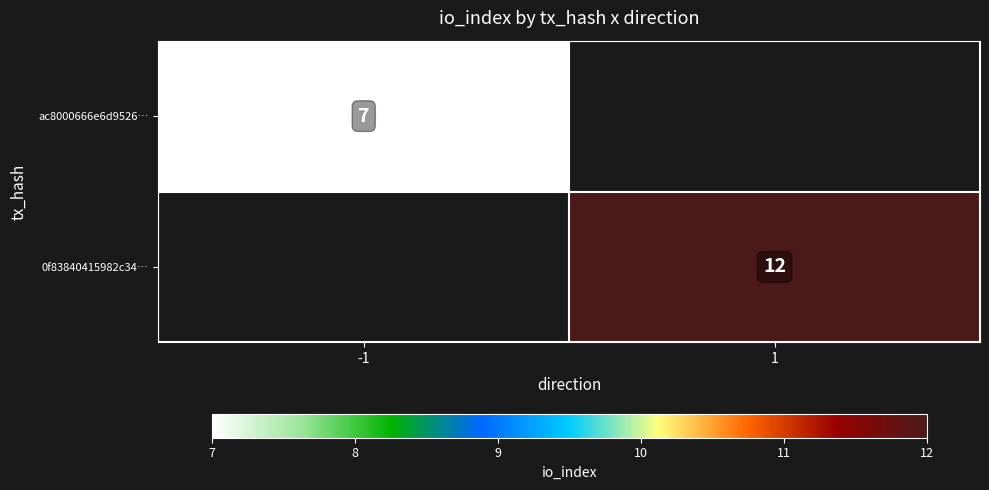

The value of ac8000666e6d9526… at -1 is 4.5. True or false?

False